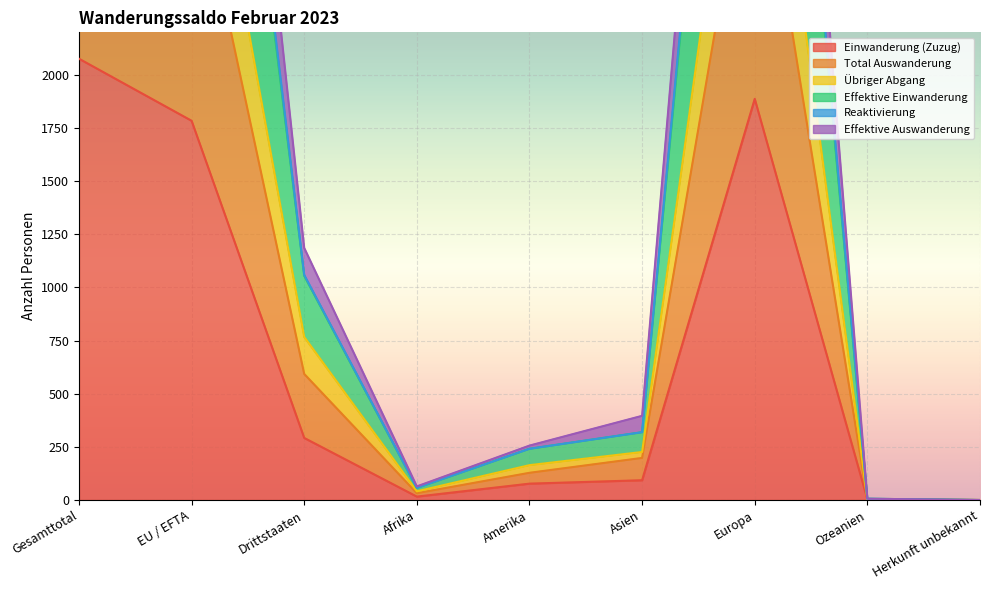

How many lines are shown in the chart?

6